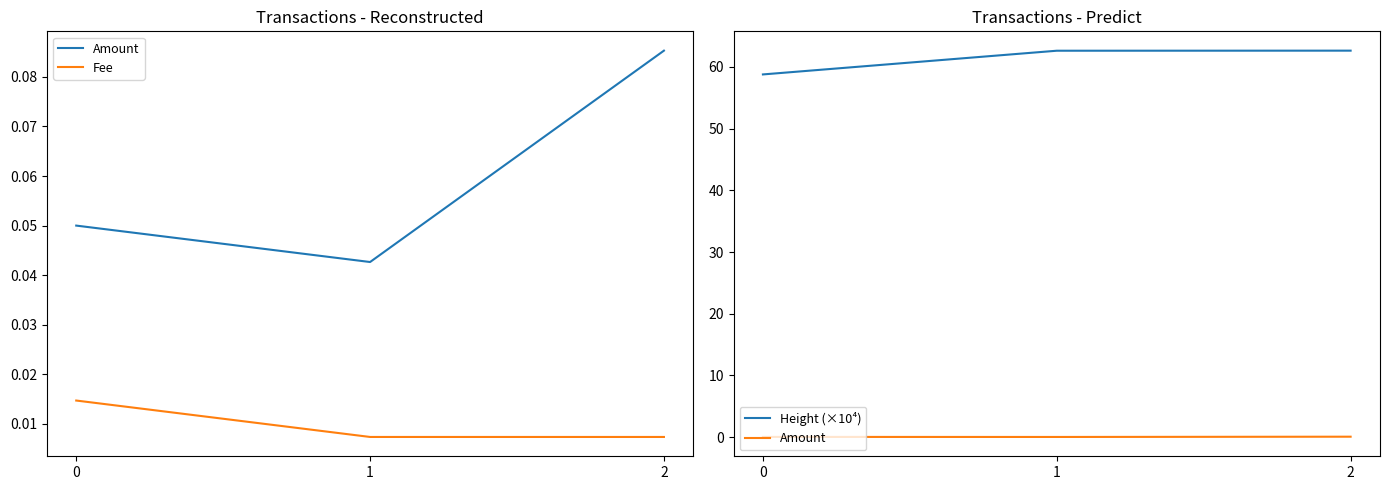

At how many categories does at least one series exceed 37?

3